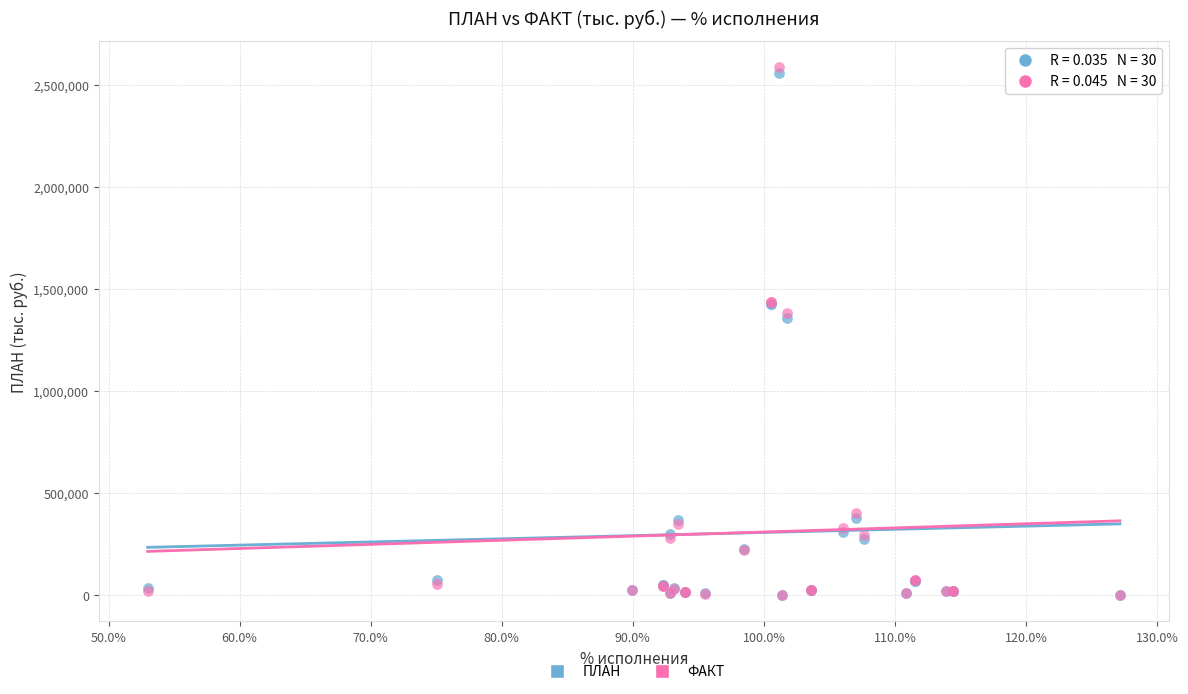

Which series contains the highest Y value?

ФАКТ